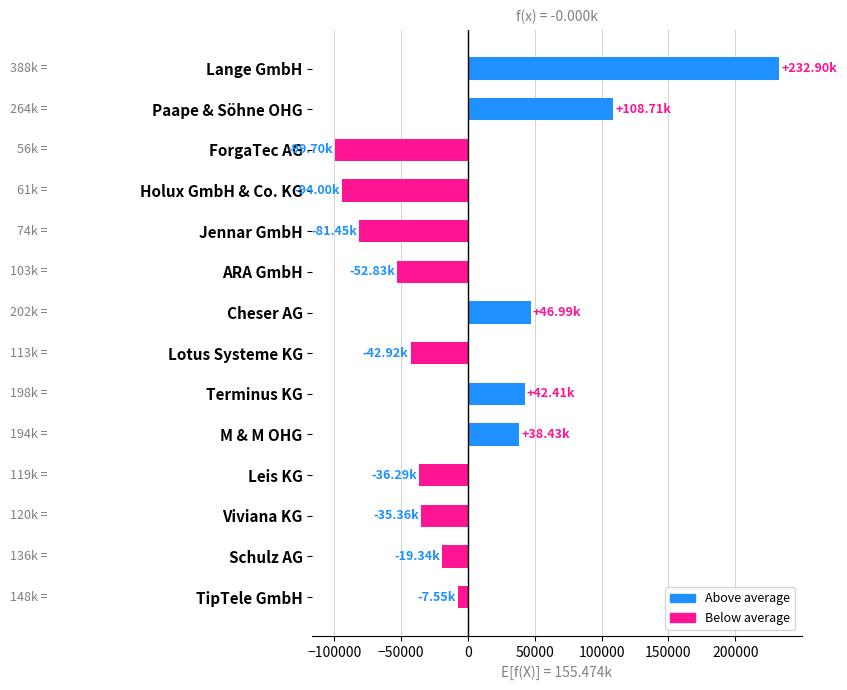

What is the label of the 8th bar from the bottom?

Cheser AG